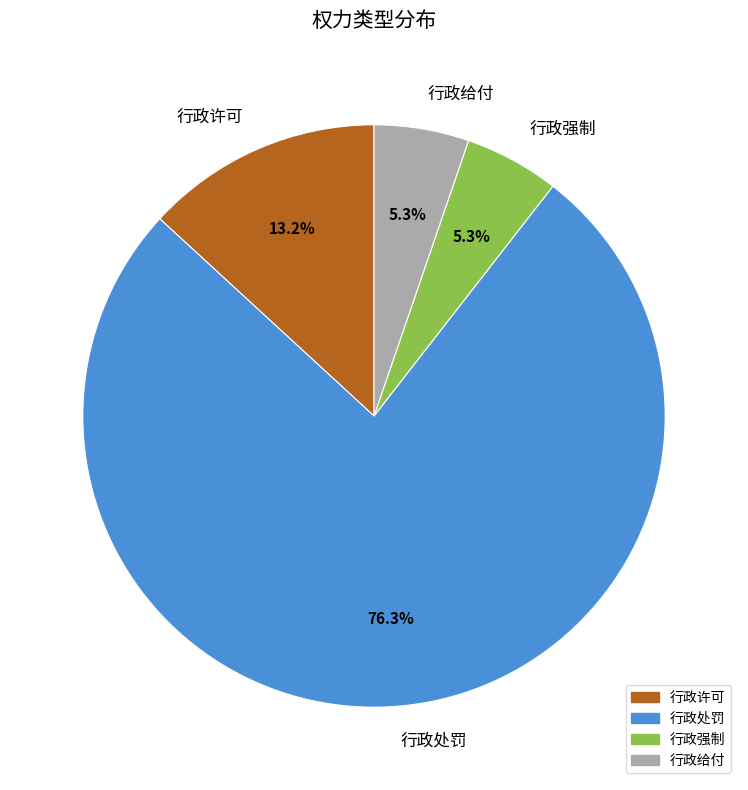

What percentage is the 行政许可 slice, to the nearest percent?

13%